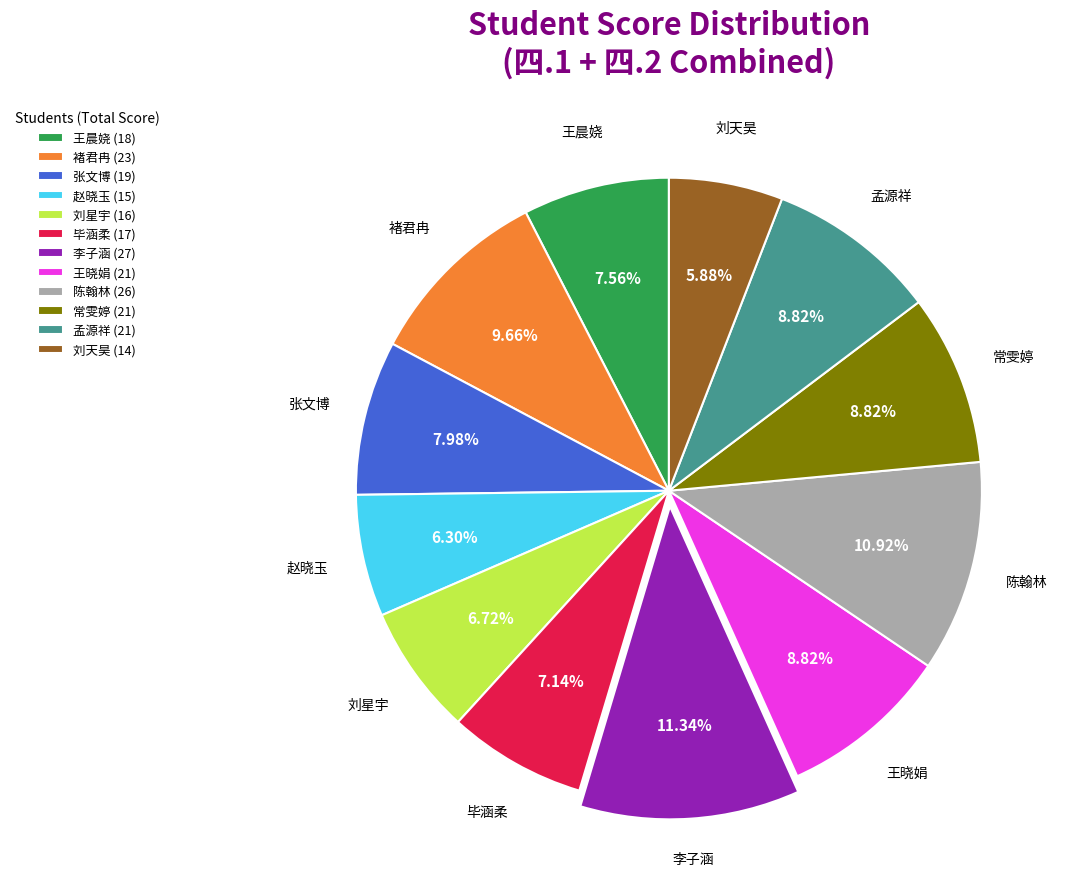

How many slices are in this pie chart?

12